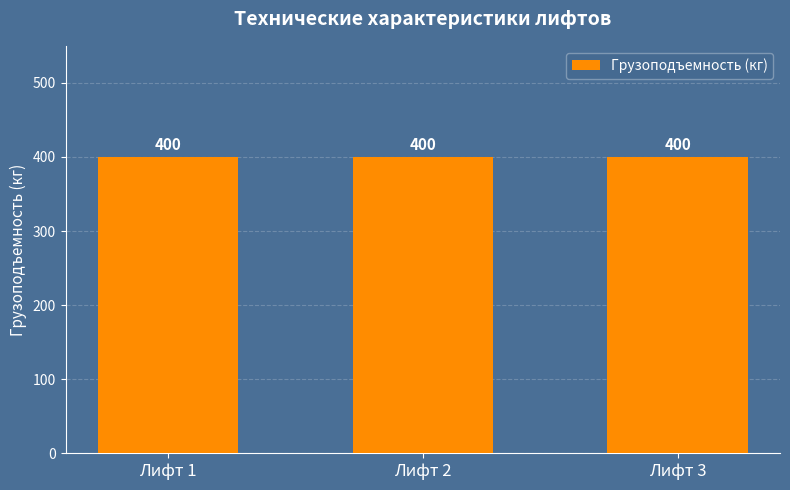

How many groups of bars are there?

3